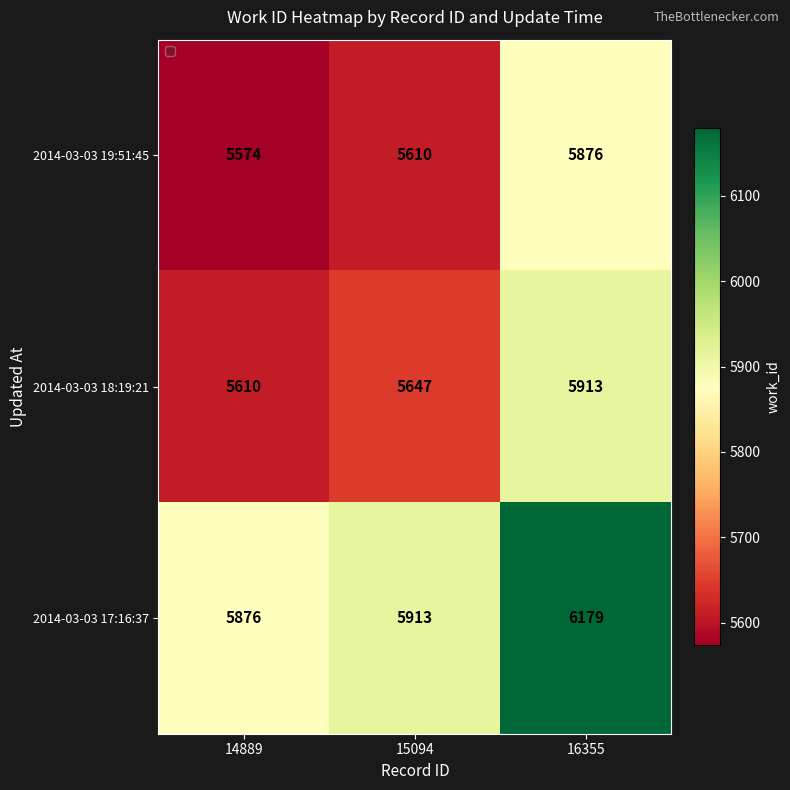

Which category has the lowest value across all series?

14889